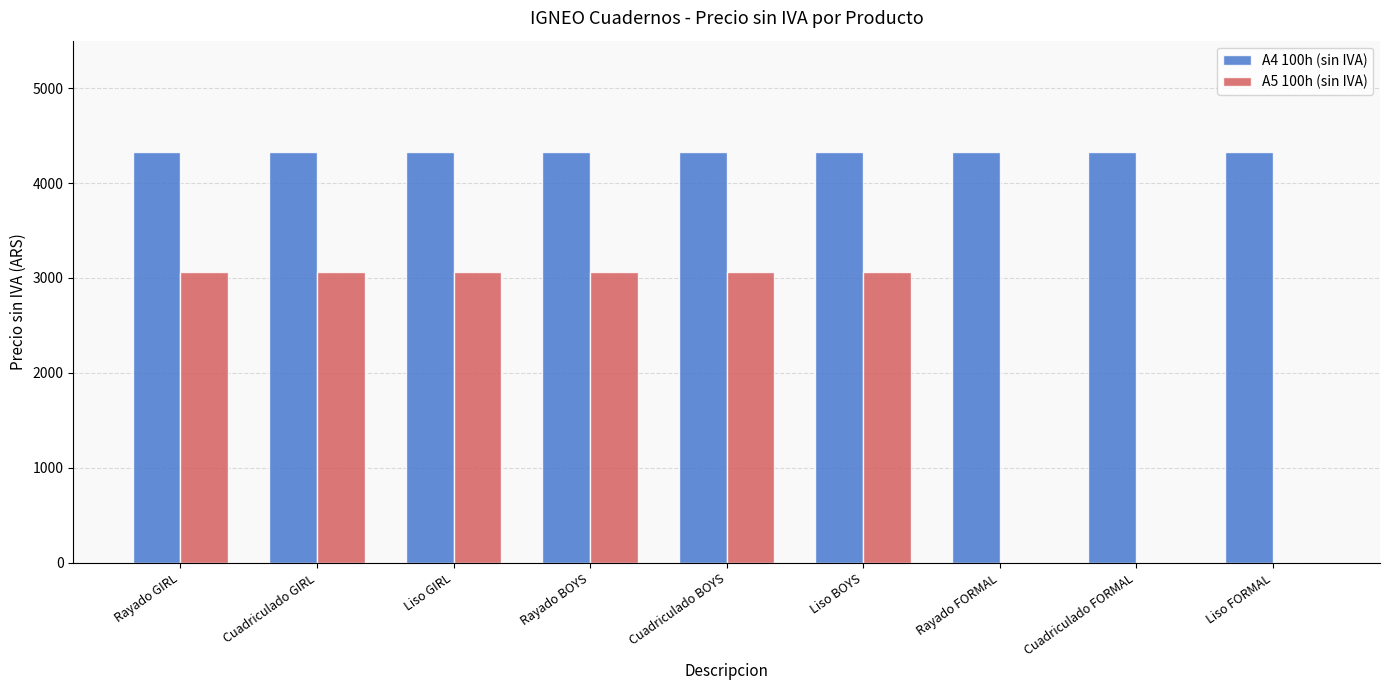

What is the total value across all series at Cuadriculado FORMAL?

4330.3